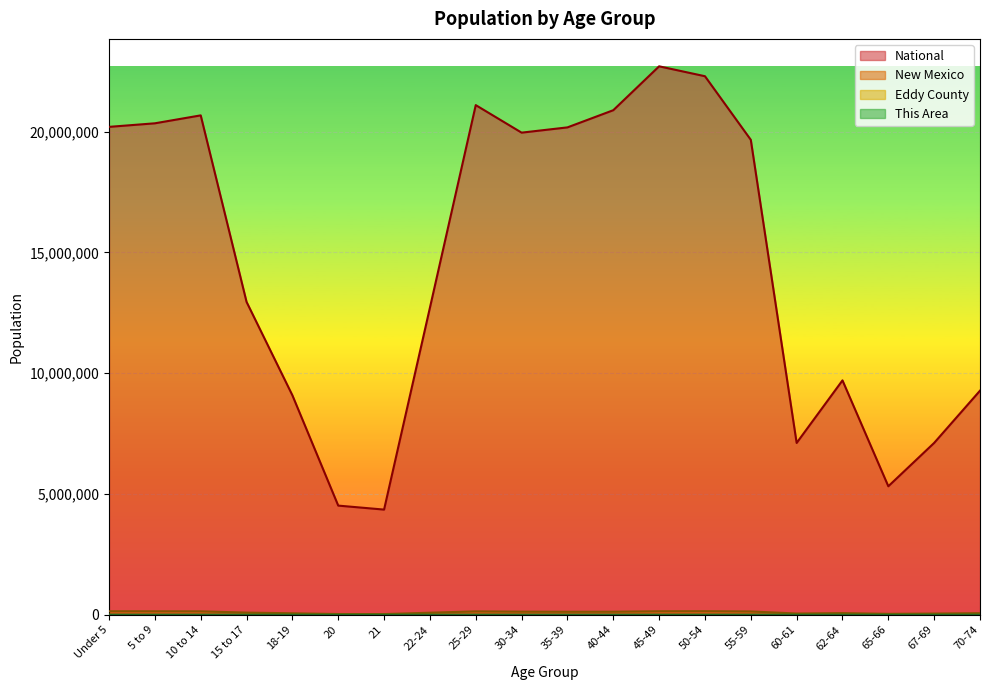

At 30-34, list the series in order from smallest to largest.

This Area, Eddy County, New Mexico, National